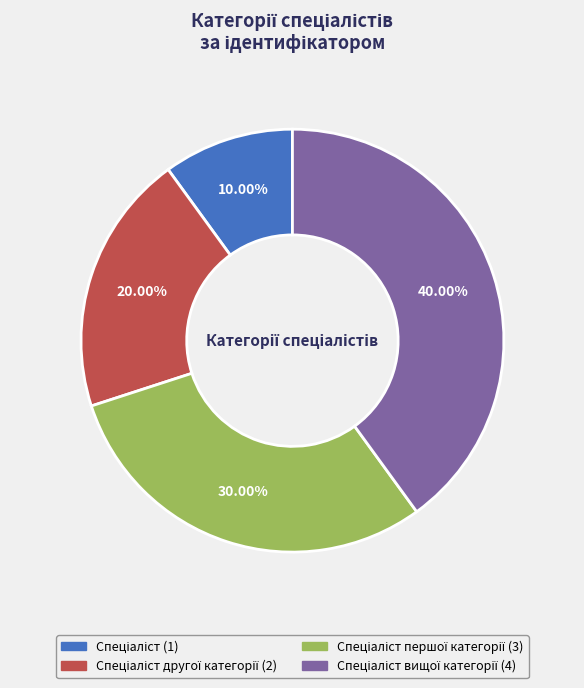

Does any single category account for the majority?

No